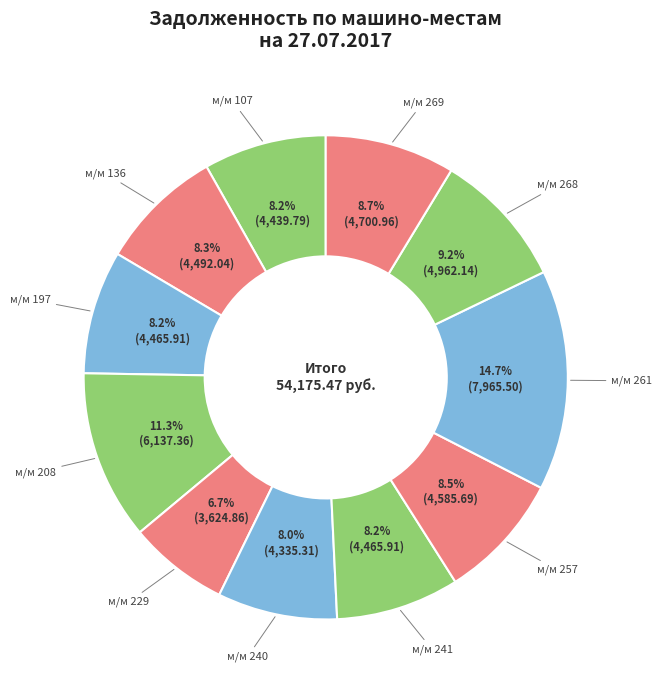

Rank the categories by value from highest to lowest.

261, 208, 268, 269, 257, 136, 197, 241, 107, 240, 229